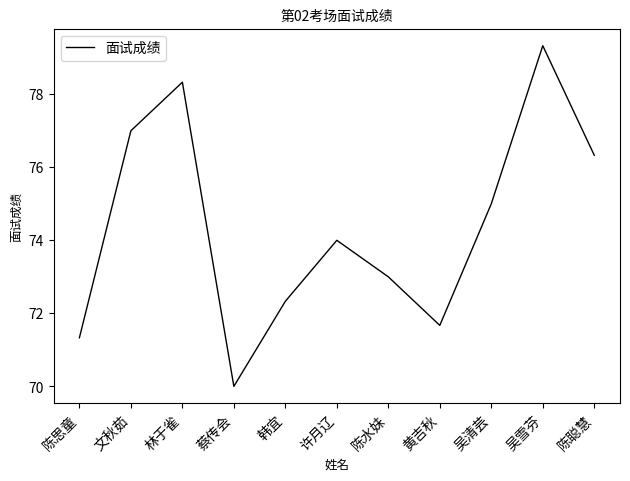

What position from the right is 吴清芸?

3